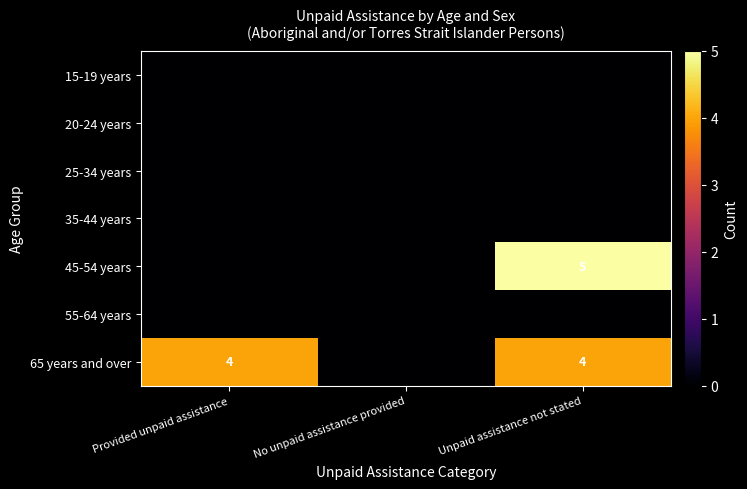

True or false: 65 years and over has a value of 7 at Unpaid assistance not stated.

False